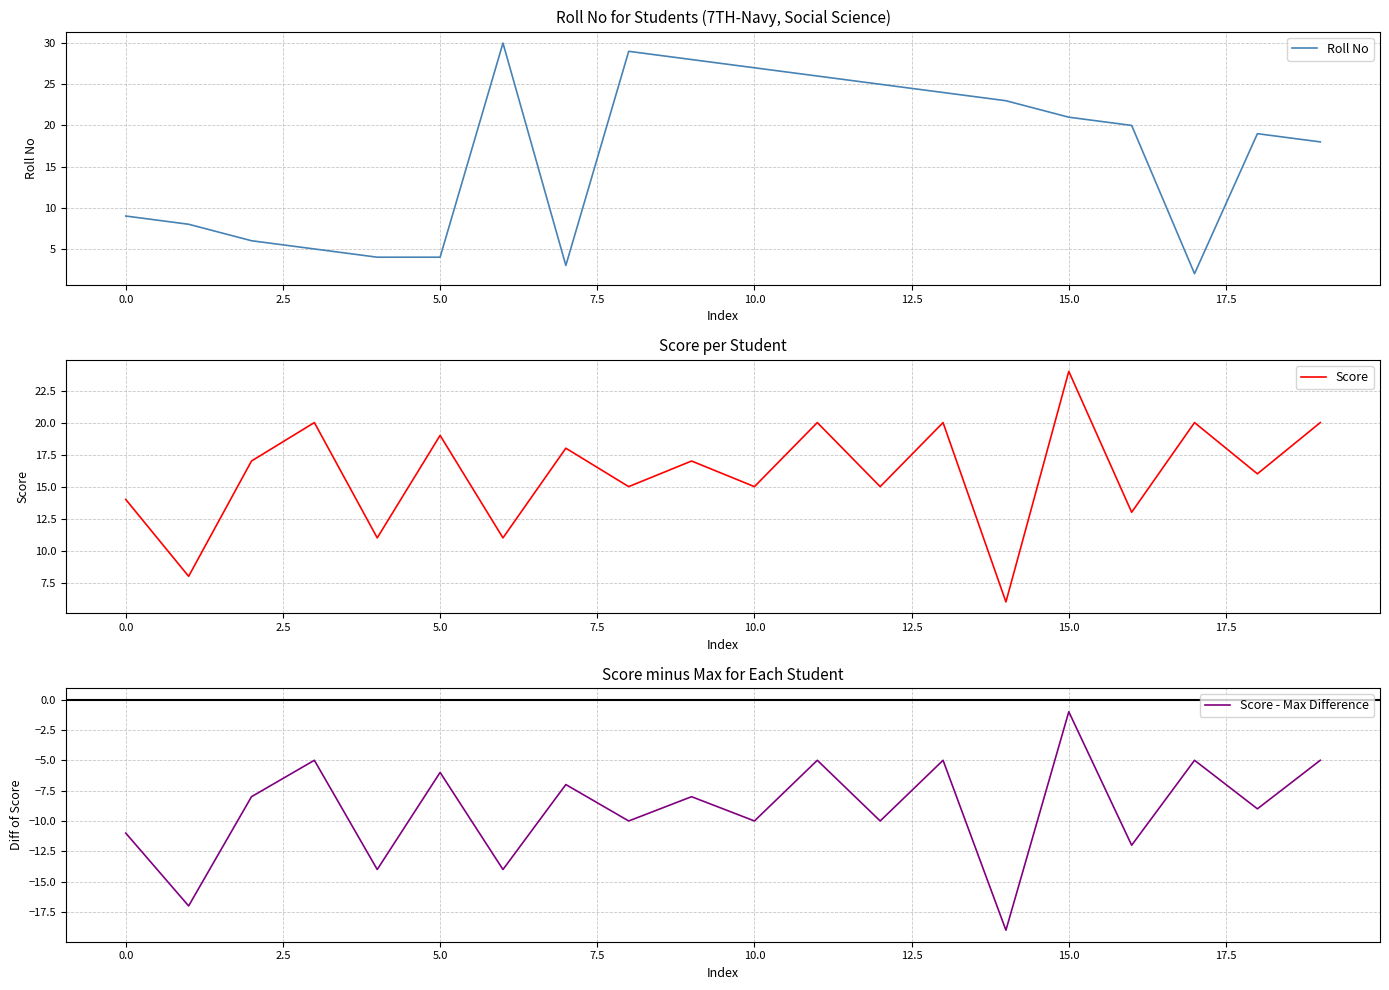

What is the maximum value for Roll No?

30